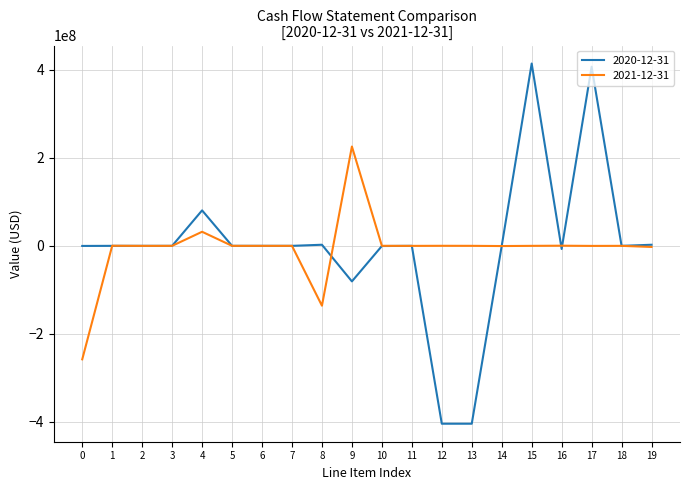

Is the value of 2021-12-31 at 8 greater than the value of 2020-12-31 at 18?

No